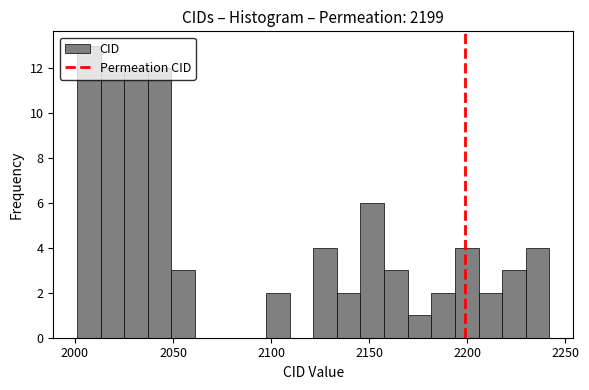

Around what value on the x-axis is the tallest bar? Give the approximate position of its centre, as read against the axis.

2005